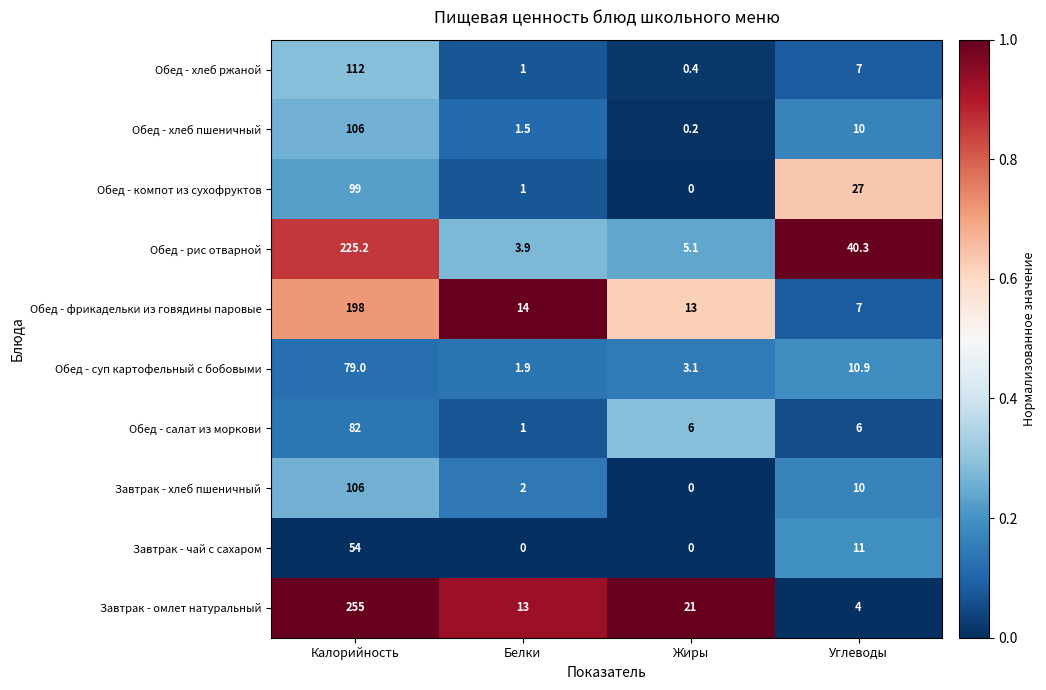

Rank the categories by Обед - суп картофельный с бобовыми value from highest to lowest.

Калорийность, Углеводы, Жиры, Белки